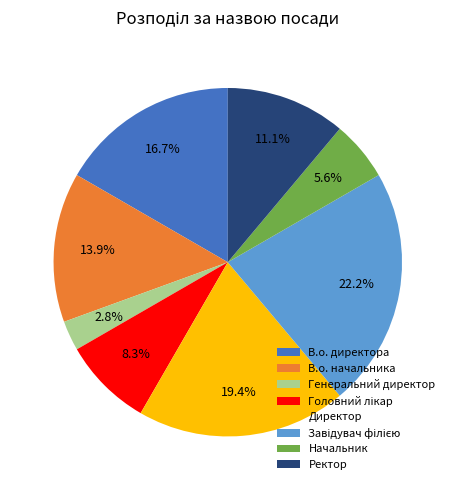

Count the number of slices in the pie.

8